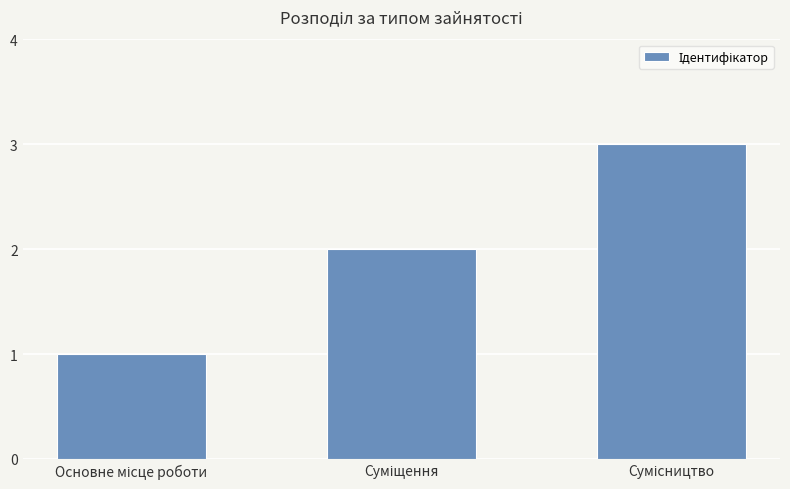

What is the sum of all values?

6